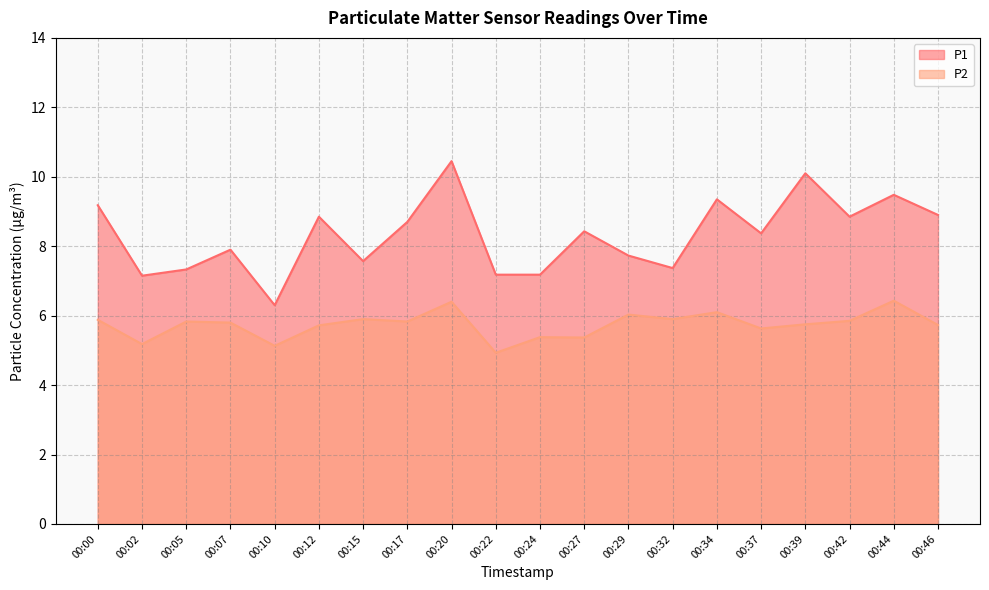

How many values in the P1 series exceed 8?

11